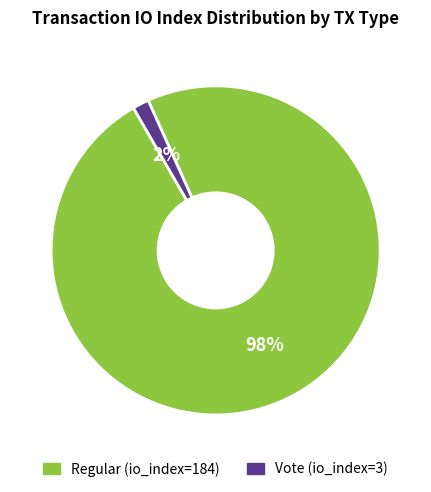

Between Vote (io_index=3) and Regular (io_index=184), which is larger?

Regular (io_index=184)